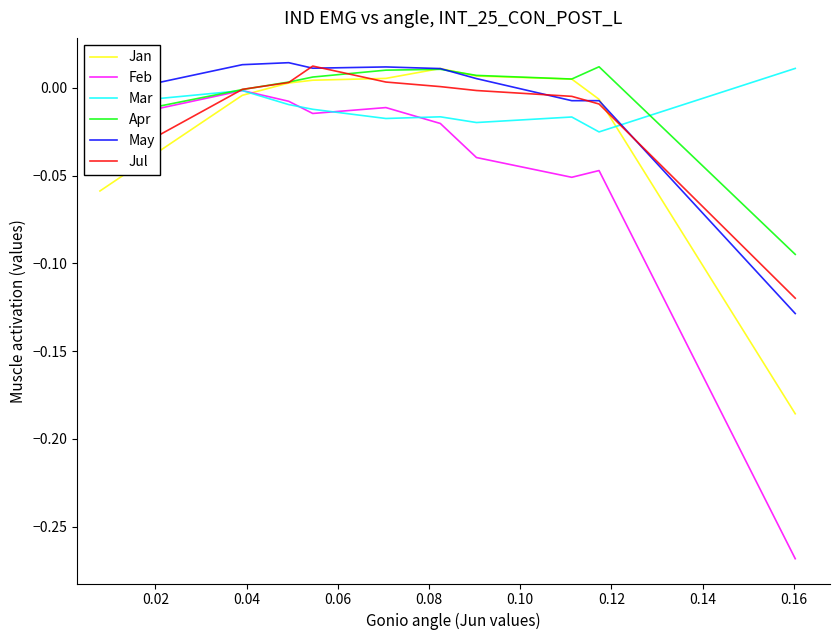

Count the number of data series in this chart.

6